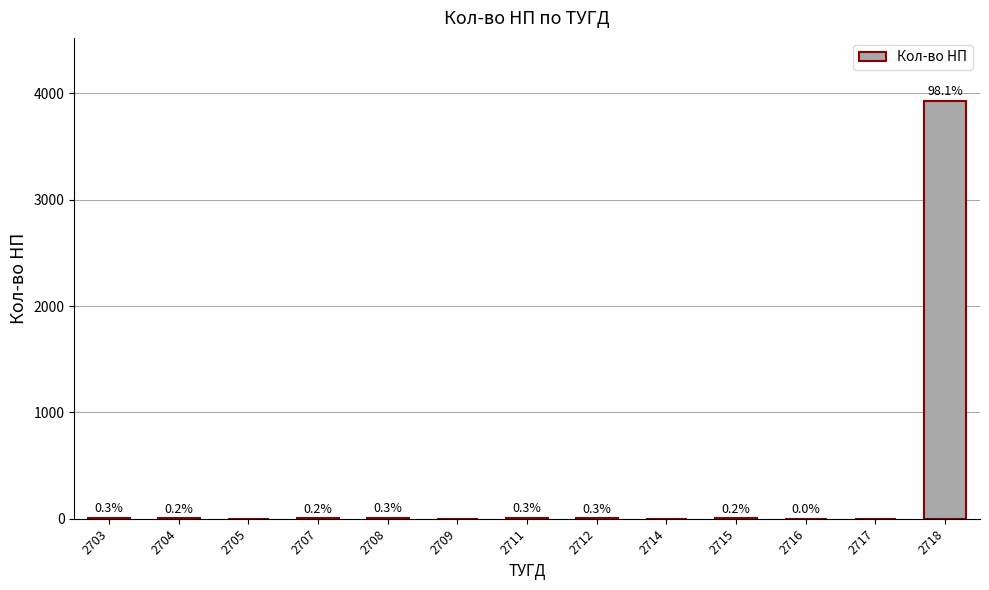

Reading left to right, extract all data points from this chart.

2703=12	2704=10	2705=0	2707=9	2708=12	2709=0	2711=12	2712=11	2714=0	2715=9	2716=2	2717=0	2718=3932